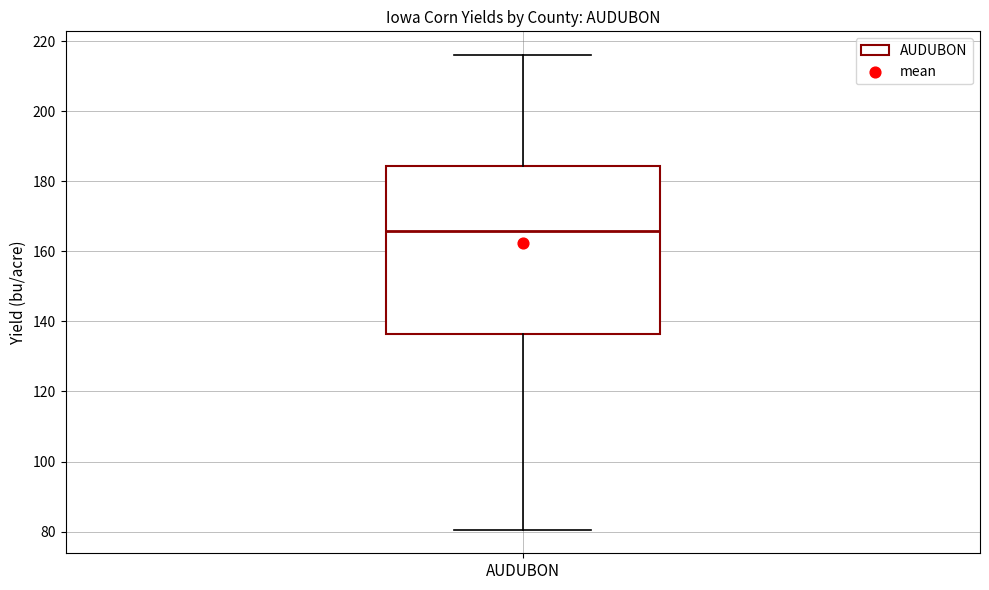

Where is the lower edge of the box for AUDUBON on the y-axis? The values are not printed on the chart, so give them approximately, as read against the axis.

136